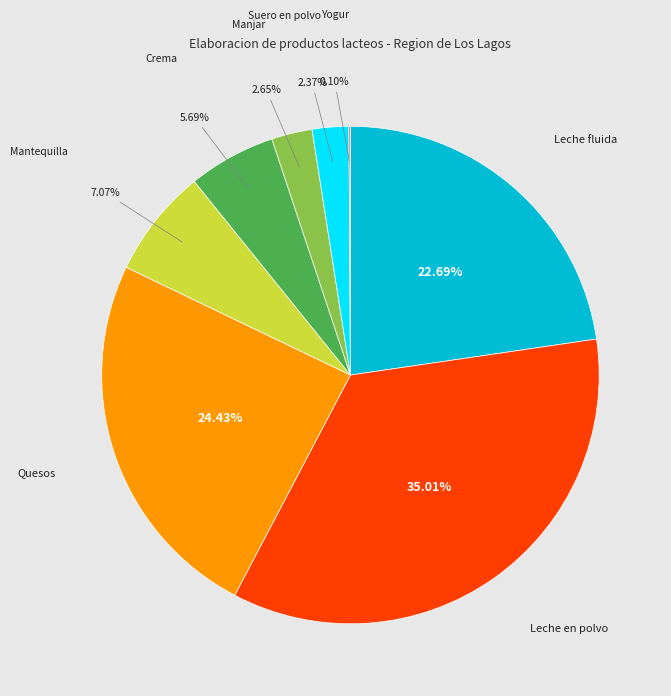

To the nearest percent, what percentage of the pie is Quesos?

24%